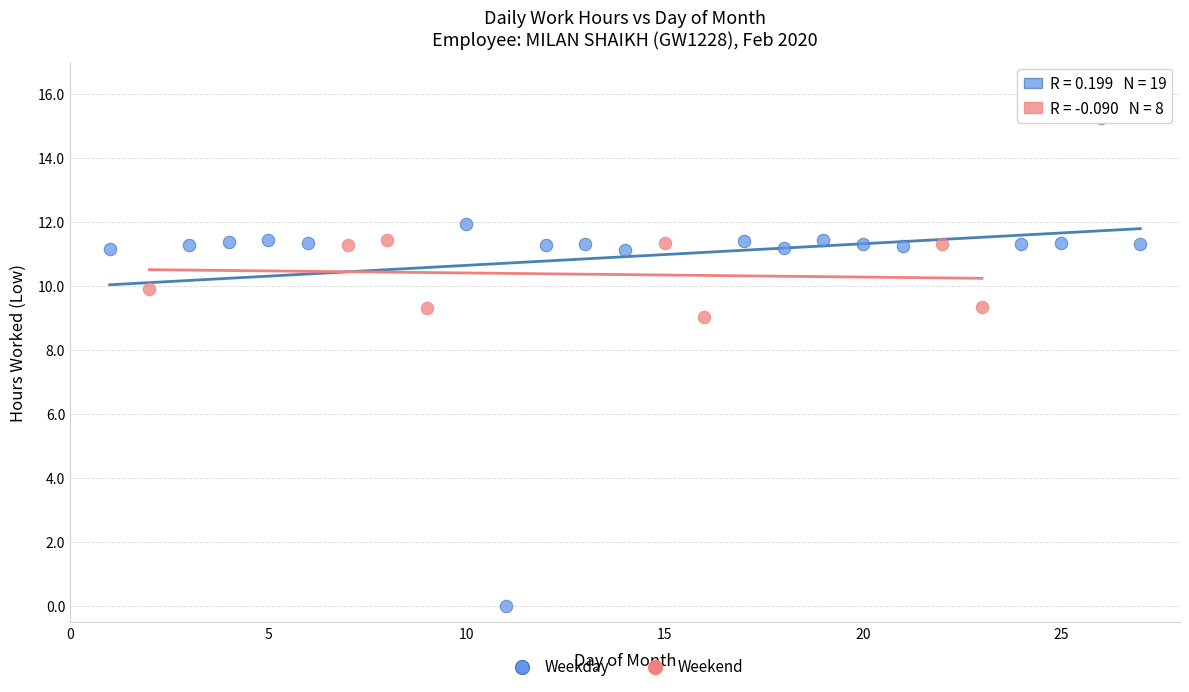

Which series has the largest Y range (max minus min)?

Weekday